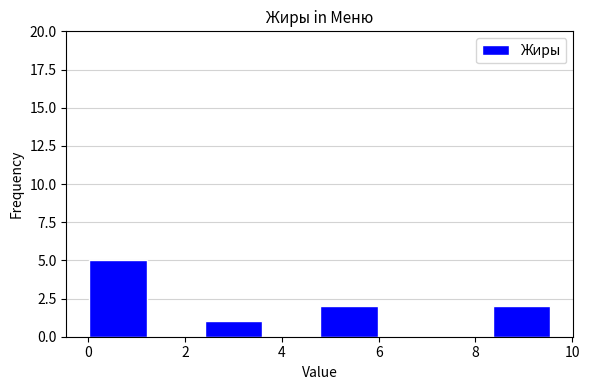

Over which range of the x-axis is the bar tallest?

0.0 to 1.2